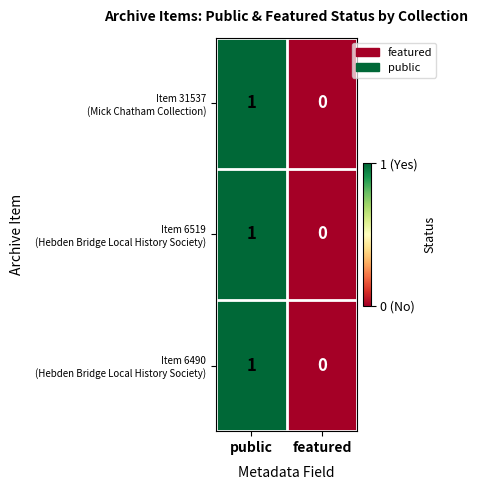

At which category does the chart reach its minimum across all series?

featured